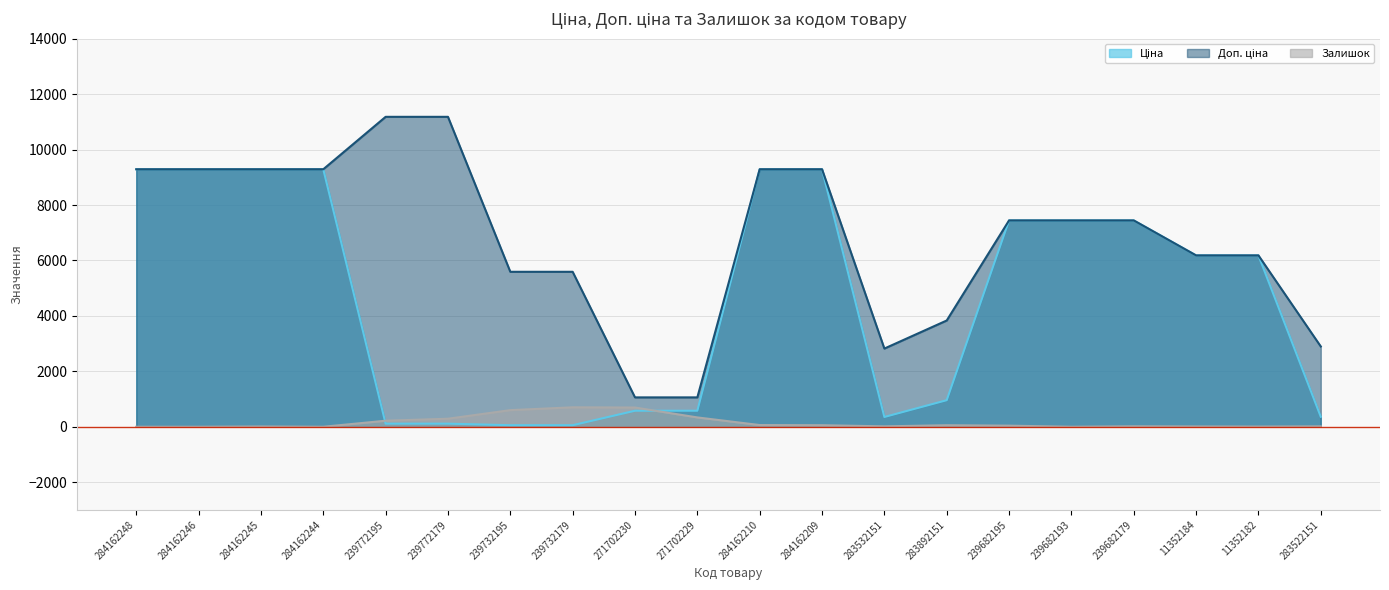

Between 239682195 and 283532151, which is larger?

239682195